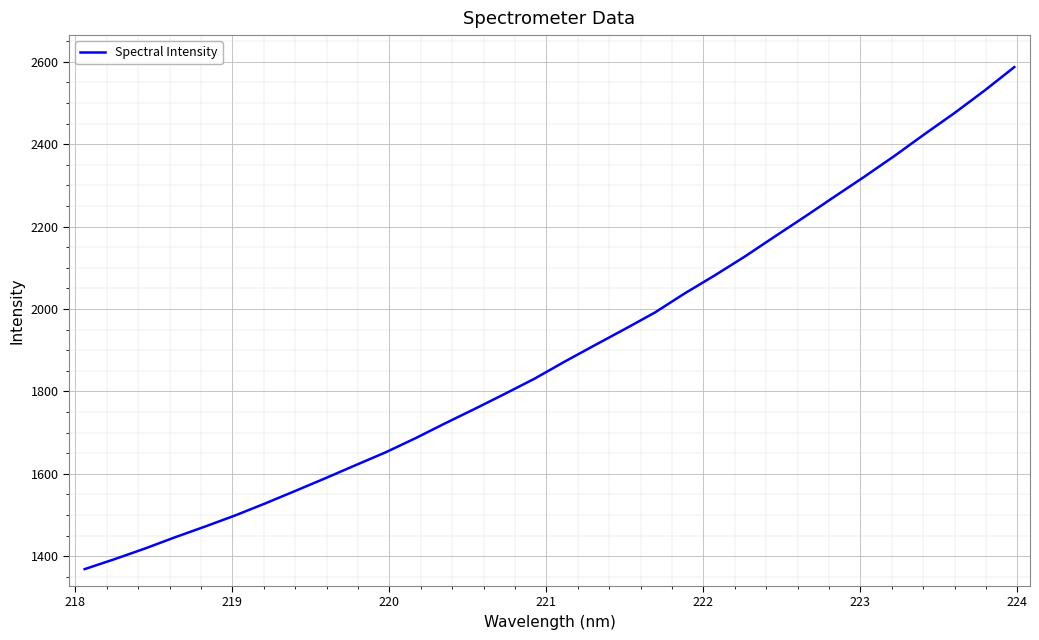

What is the difference between the maximum and minimum values?

1218.4